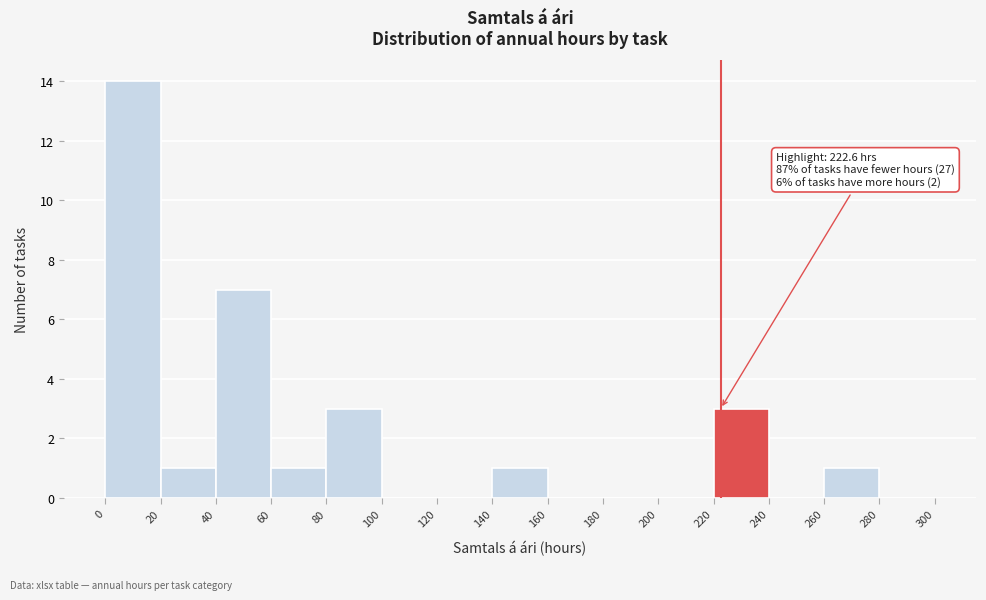

Over which range of the x-axis is the bar tallest?

0 to 20